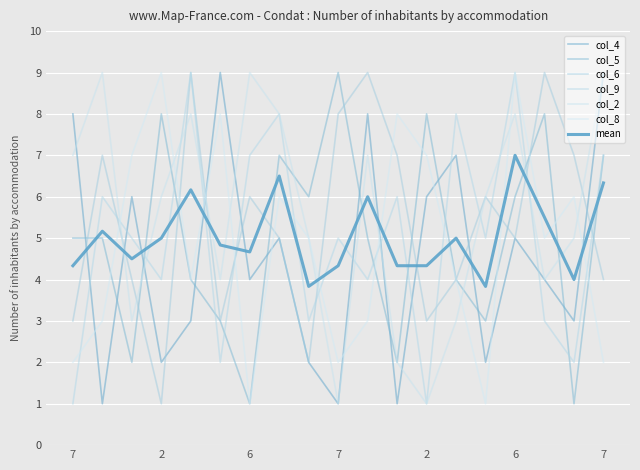

List the labels in order of col_6 value, largest first.

2, 10, 16, 9, 2, 11, 17, 7, 14, 7, 15, 6, 13, 18, 7, 6, 12, 8, 7